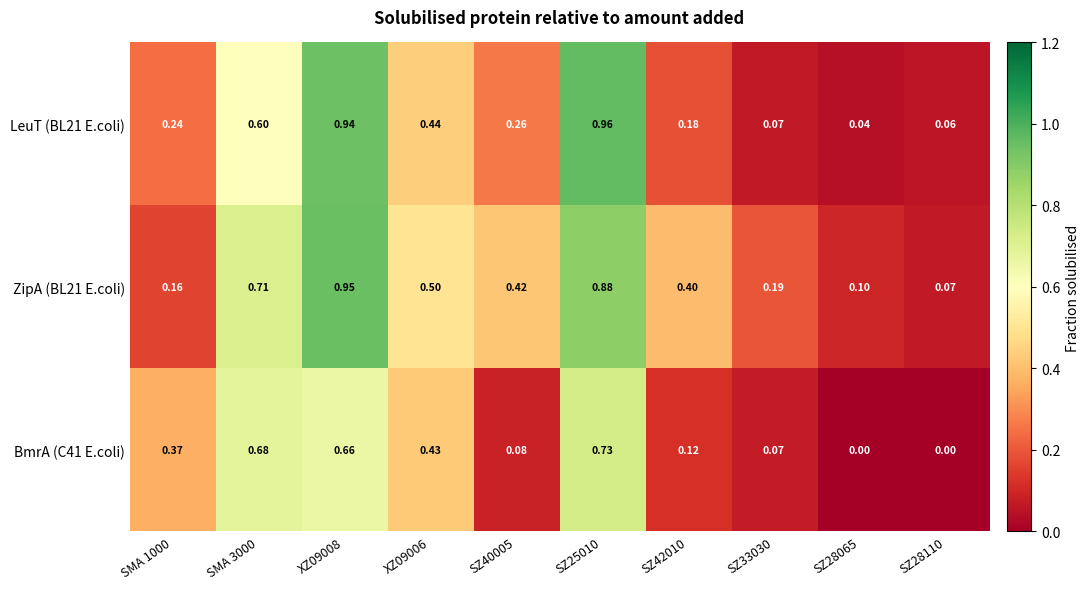

Is the value of ZipA (BL21 E.coli) at SMA 3000 greater than the value of LeuT (BL21 E.coli) at SZ42010?

Yes